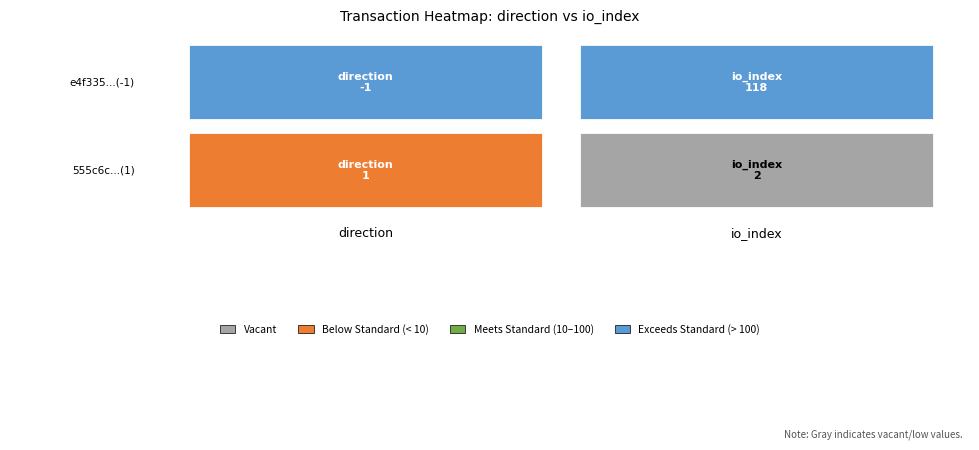

Rank the series by their maximum value, from lowest to highest.

555c6c01a70b34a47db2a4e732d186946358c25, e4f335e375f71ceb2b55e3df2efee10964f5c23